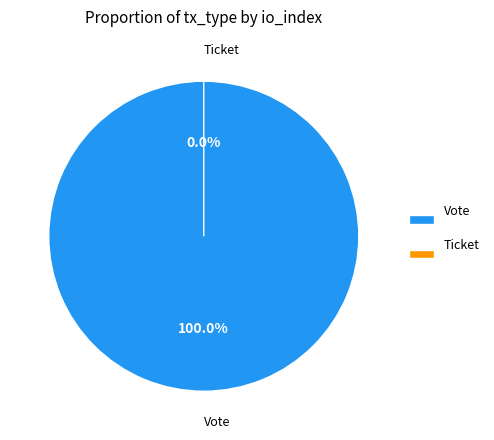

To the nearest percent, what portion does Vote represent?

100%